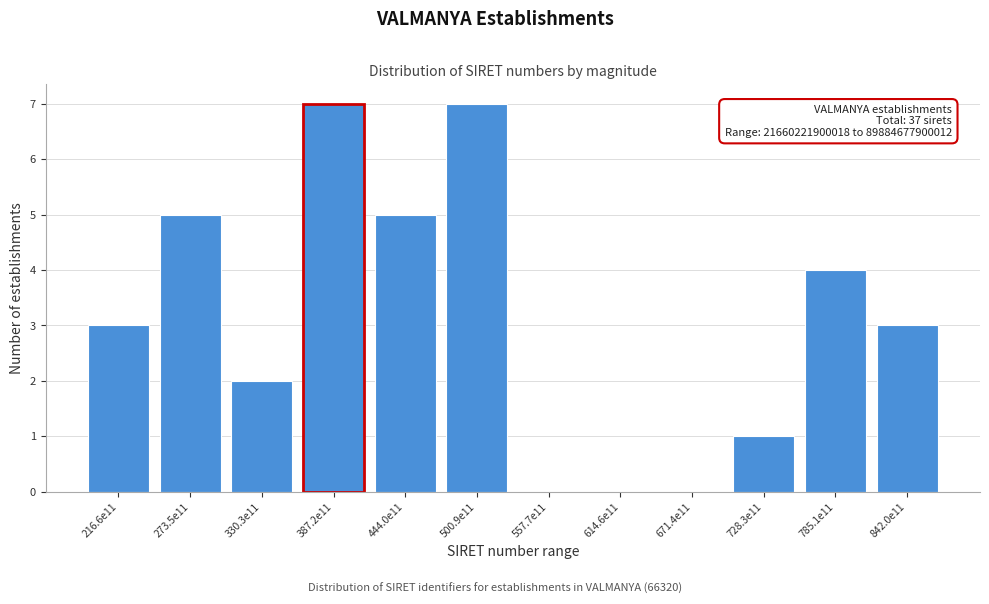

Reading right to left, list all the values displayed in this chart.

842.0e11=3	785.1e11=4	728.3e11=1	671.4e11=0	614.6e11=0	557.7e11=0	500.9e11=7	444.0e11=5	387.2e11=7	330.3e11=2	273.5e11=5	216.6e11=3